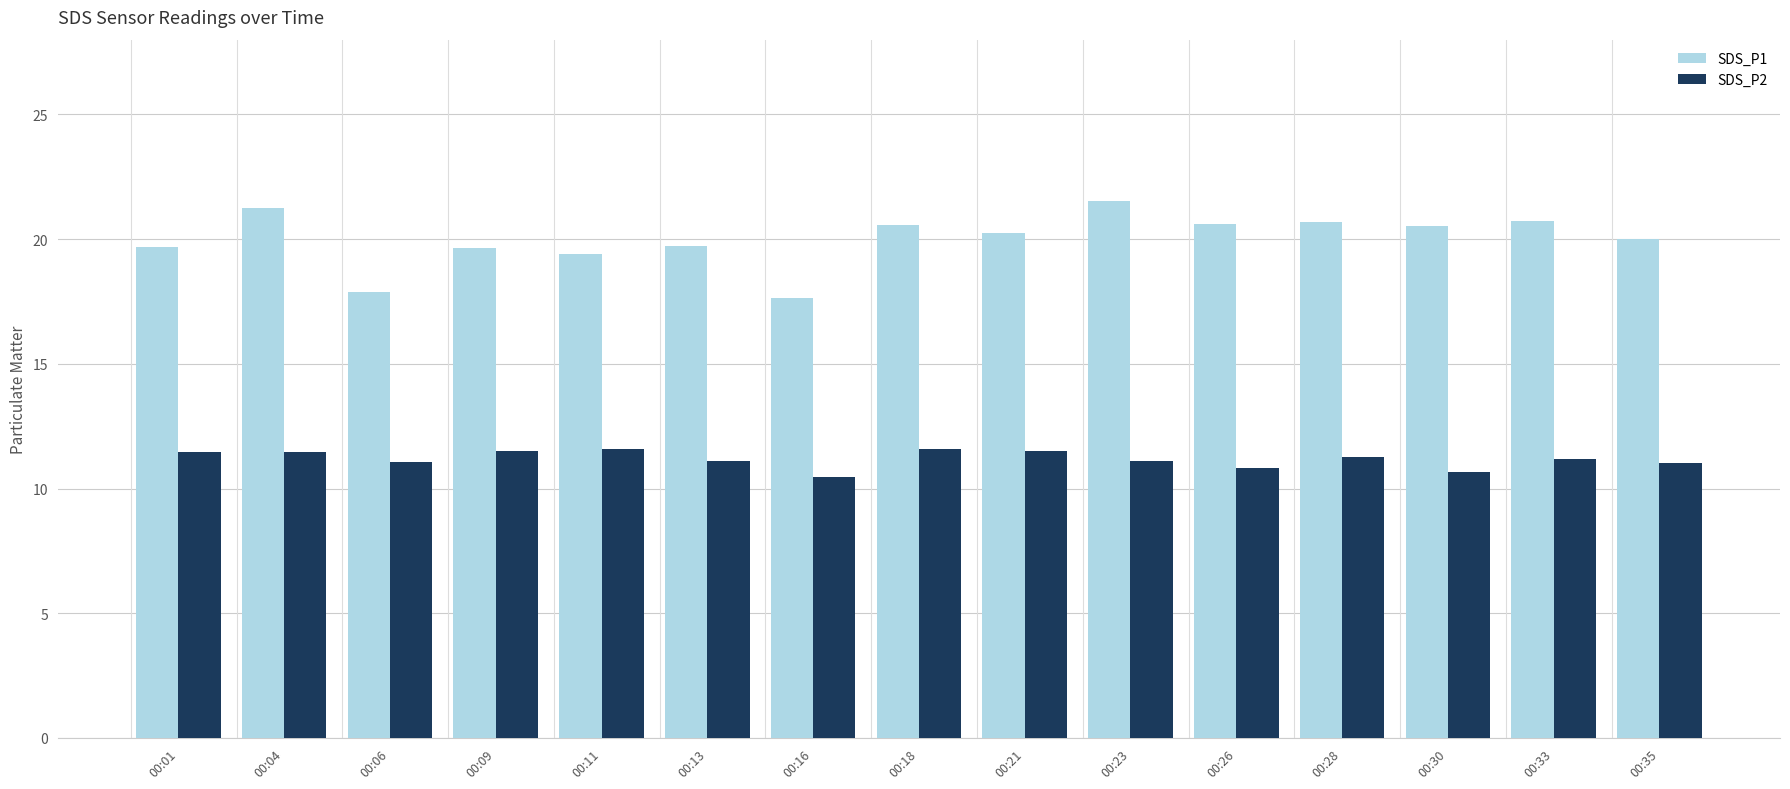

True or false: SDS_P2 has a value of 11.0 at 00:35.

True